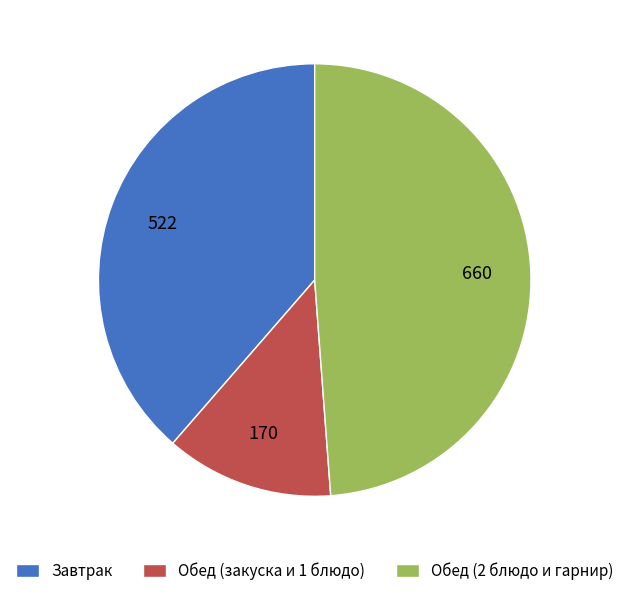

The Обед (закуска и 1 блюдо) slice represents 23% of the pie. True or false?

False